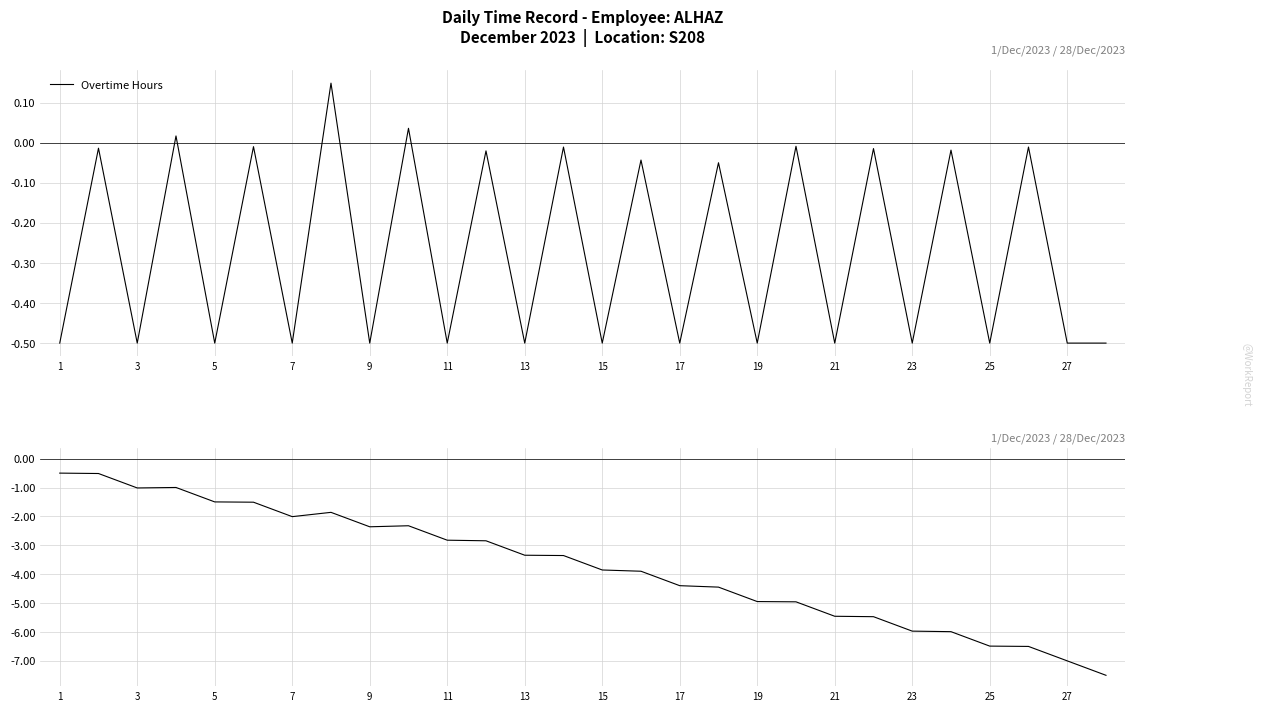

The Overtime Hours series shows -0.2 at 17. True or false?

False